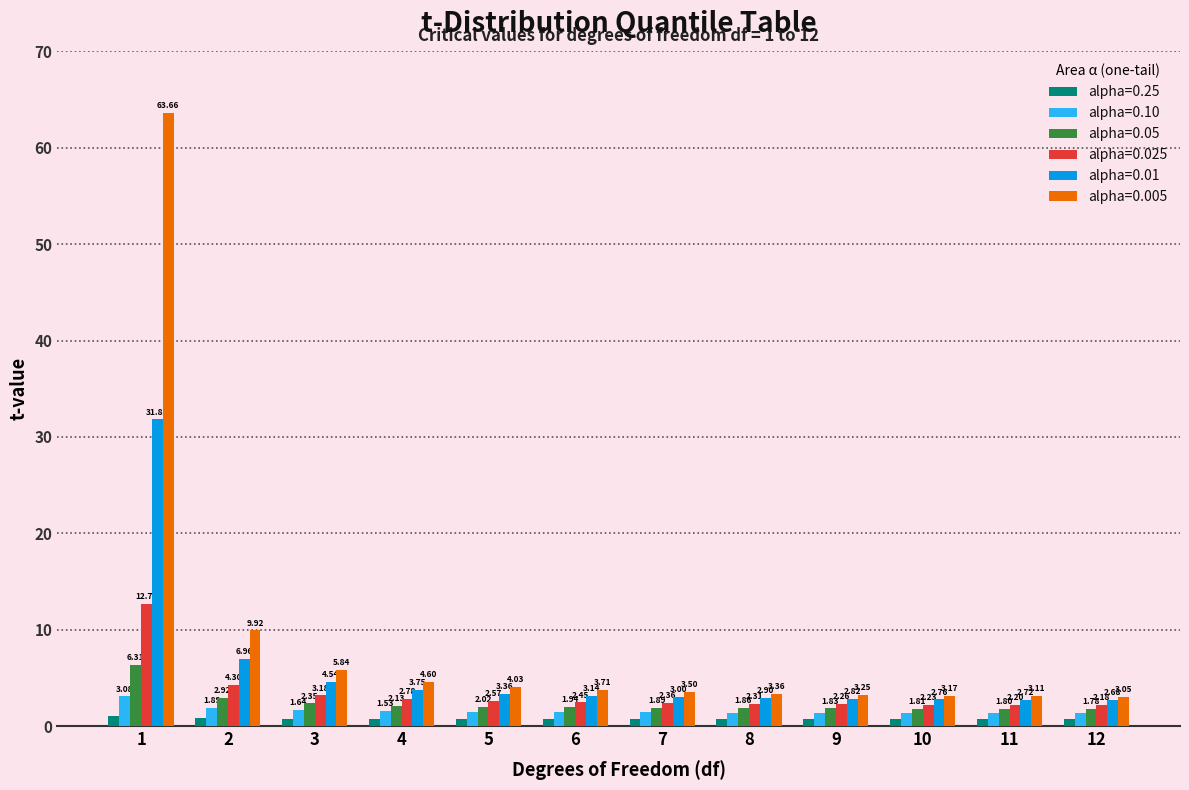

List the series in order of their peak value, lowest first.

alpha=0.25, alpha=0.10, alpha=0.05, alpha=0.025, alpha=0.01, alpha=0.005